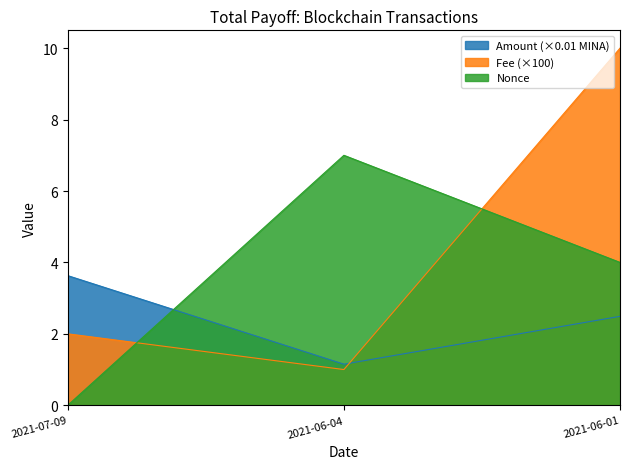

Is the value of Nonce at 2021-06-04 greater than the value of Amount at 2021-06-01?

Yes